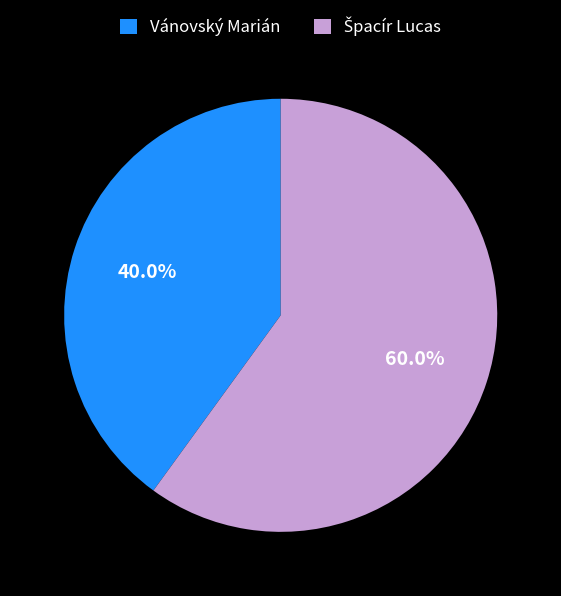

Is there any slice that represents more than half of the pie?

Yes